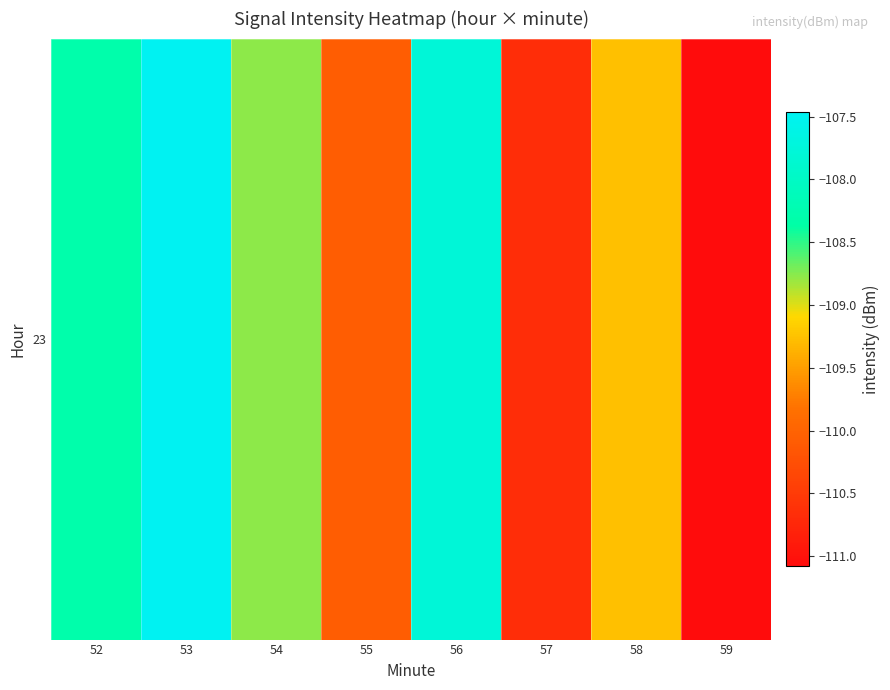

Where does the data first go above -108?

53